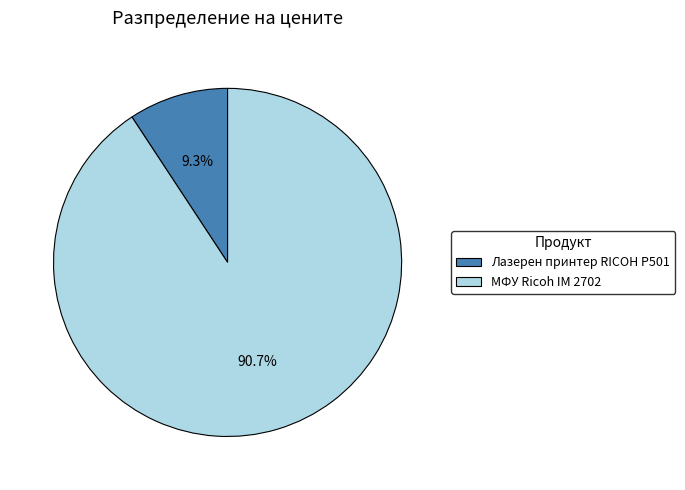

Count the number of slices in the pie.

2